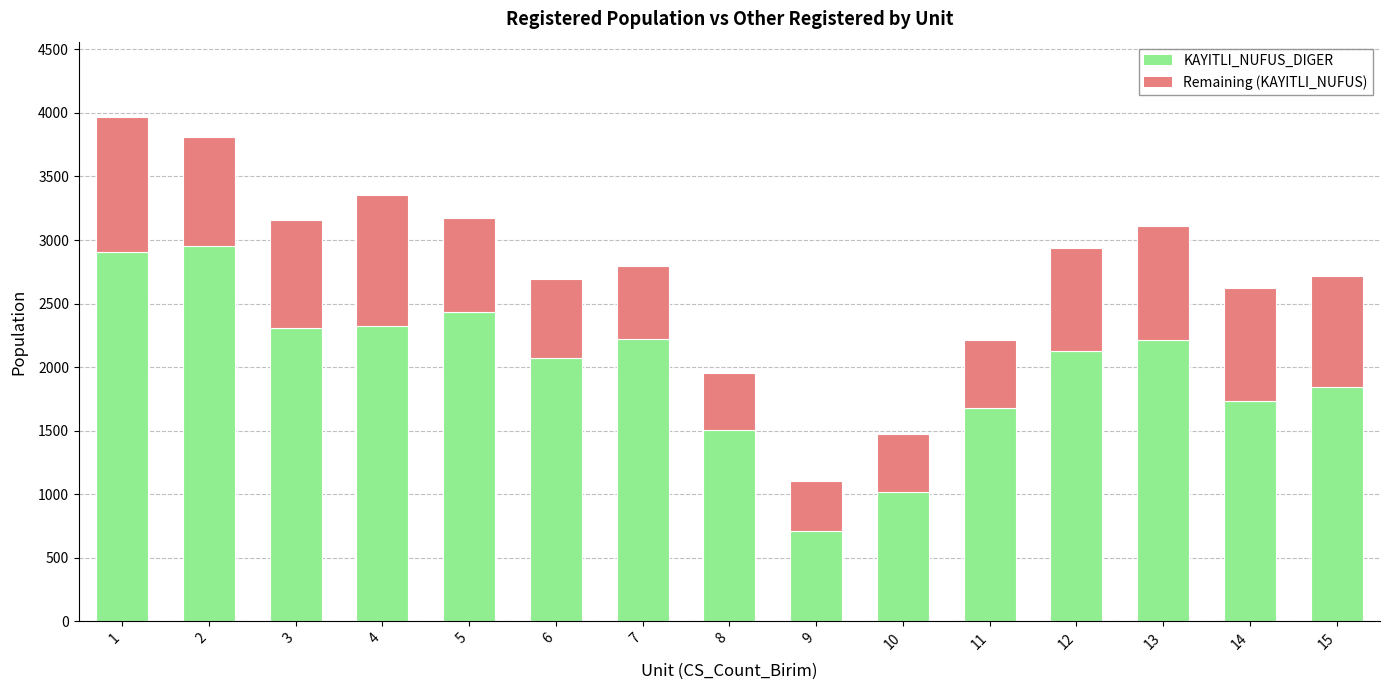

Read the KAYITLI_NUFUS_DIGER value at 13.

2211